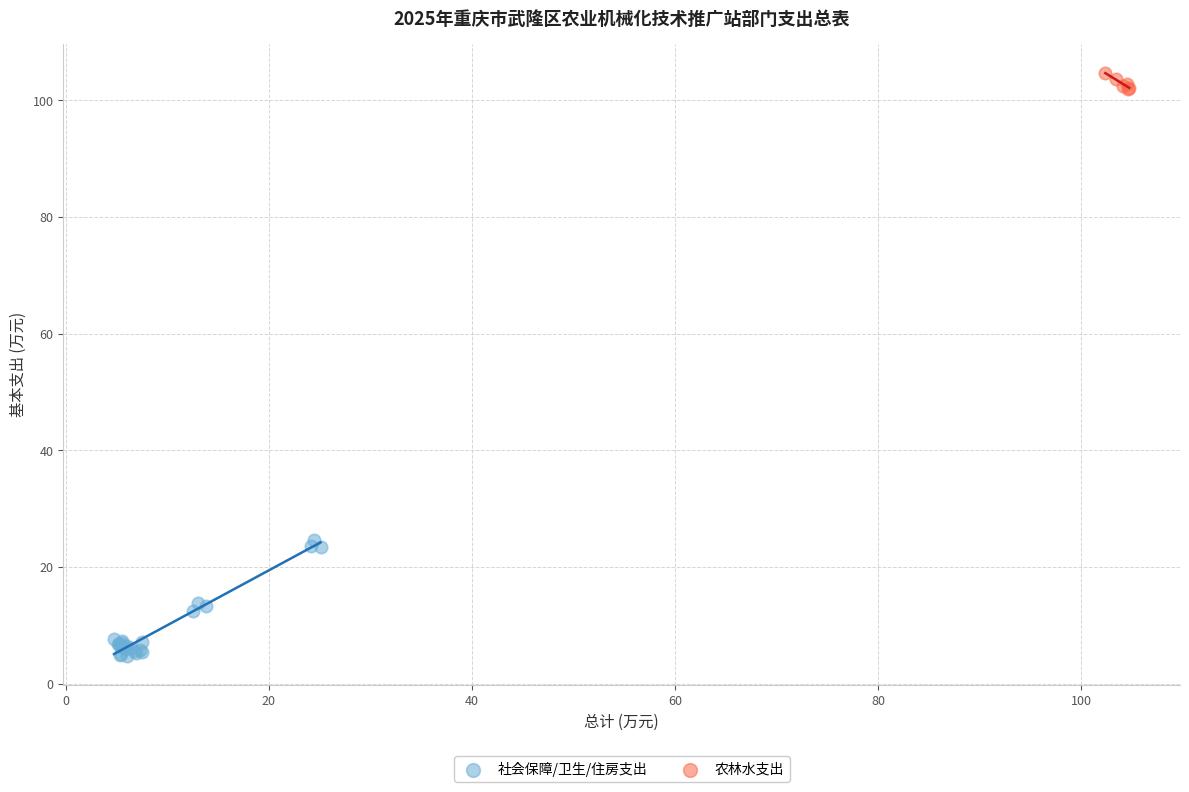

Which series contains the highest Y value?

农林水支出